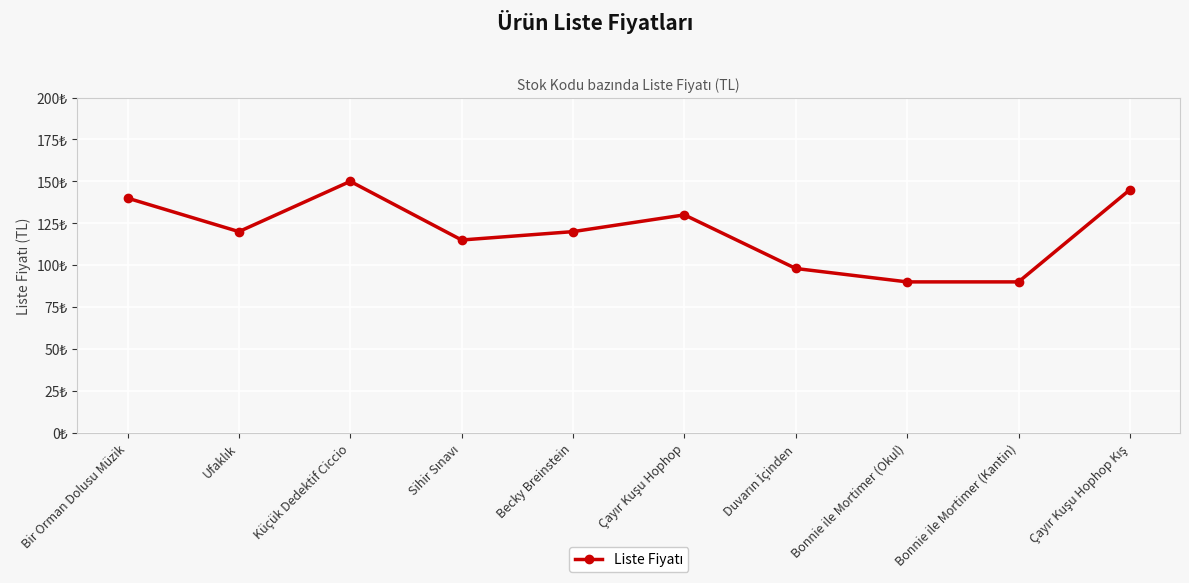

Is this an area chart (filled region under the line)?

No